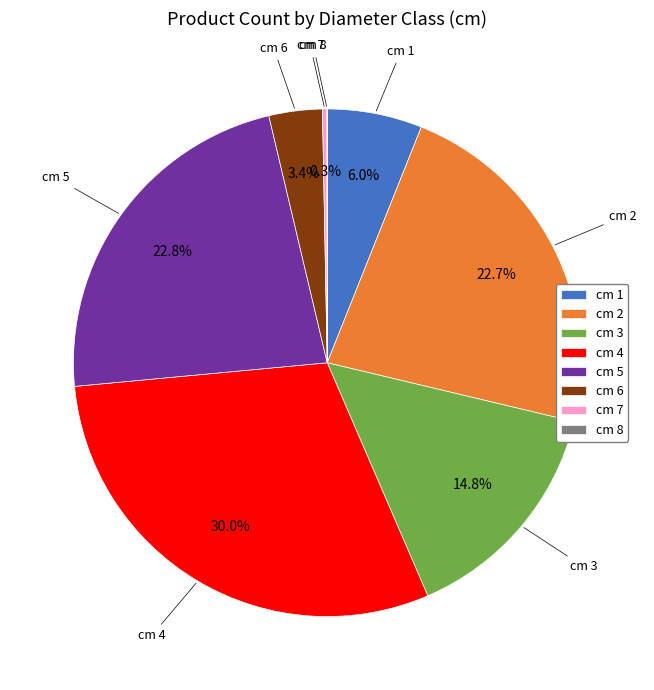

What percentage is the cm 2 slice, to the nearest percent?

23%